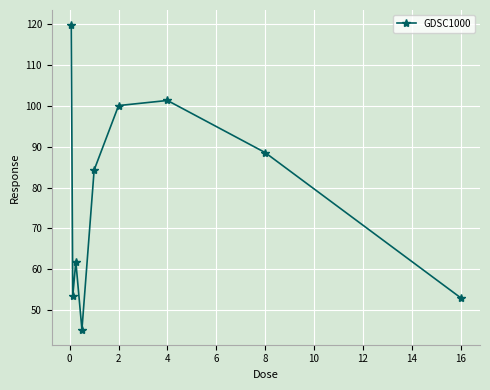

How many interior local valleys (lower than both neighbors) does the data have?

2